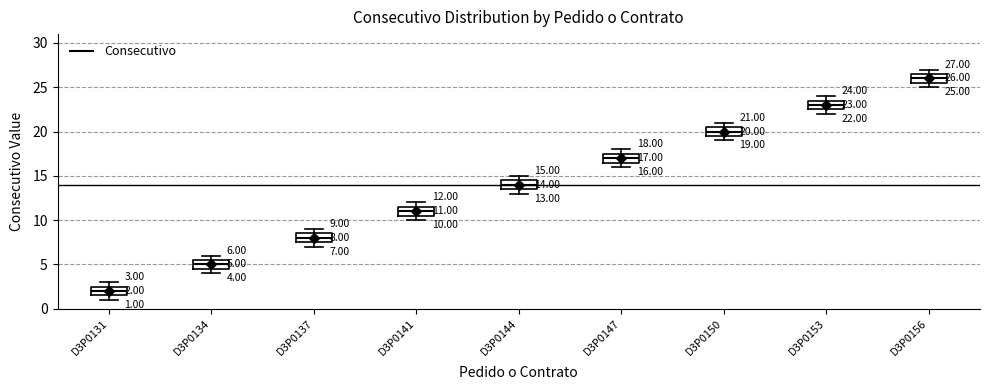

Which box has the highest median line?

D3P0156